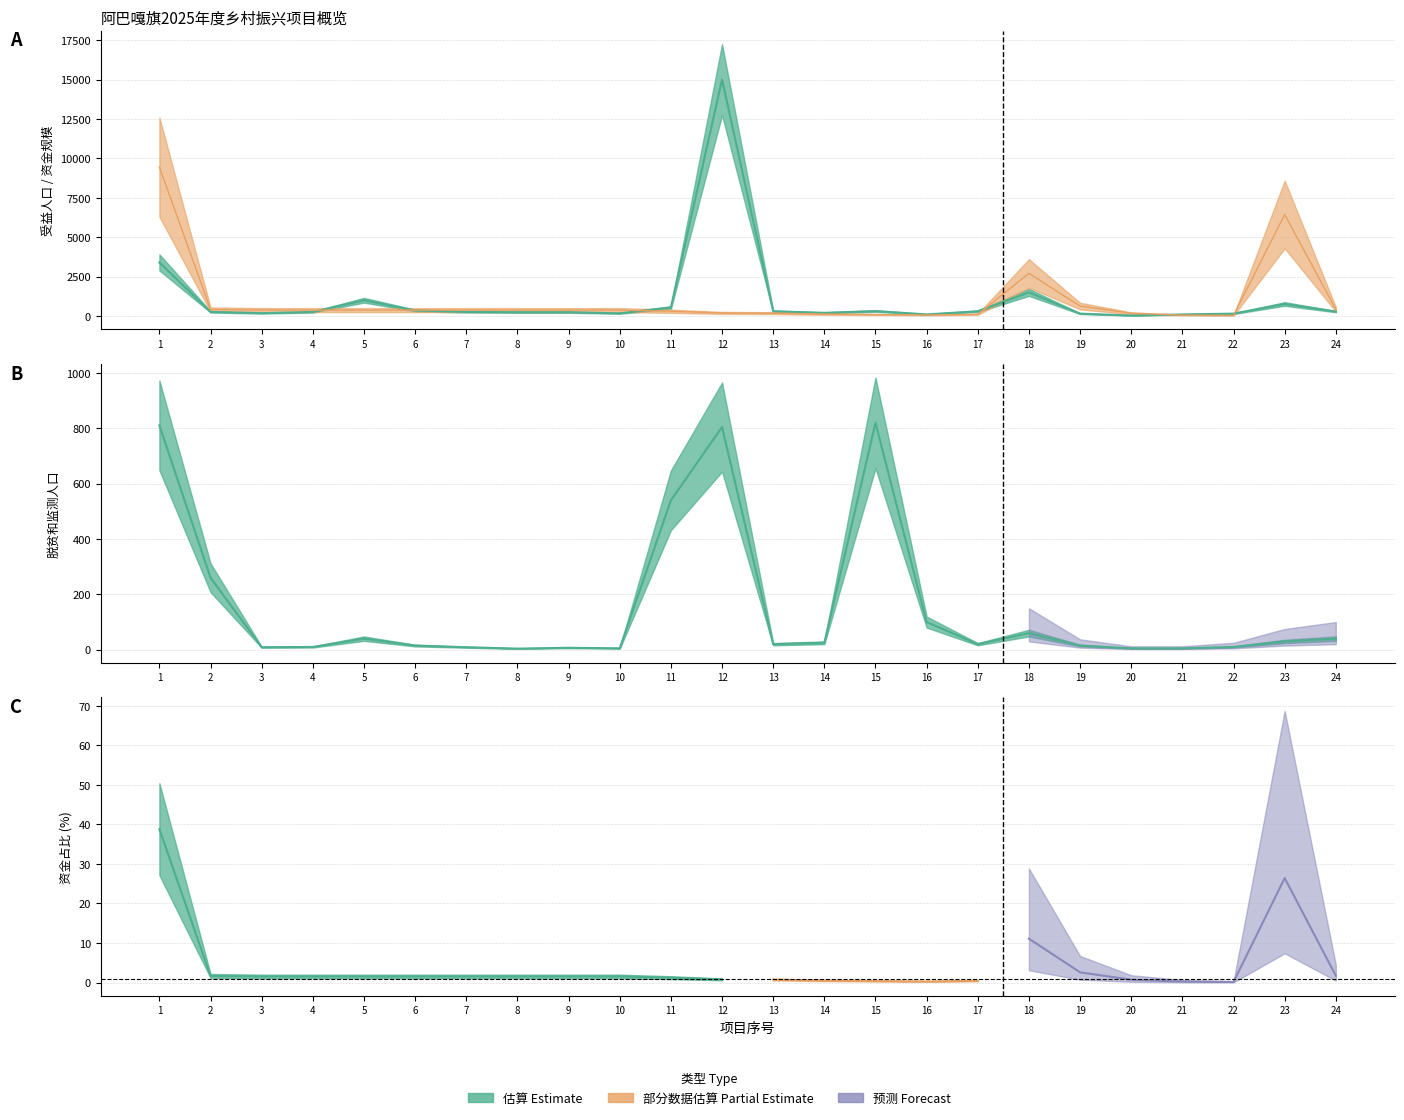

Does the chart display data point markers on the line(s)?

No